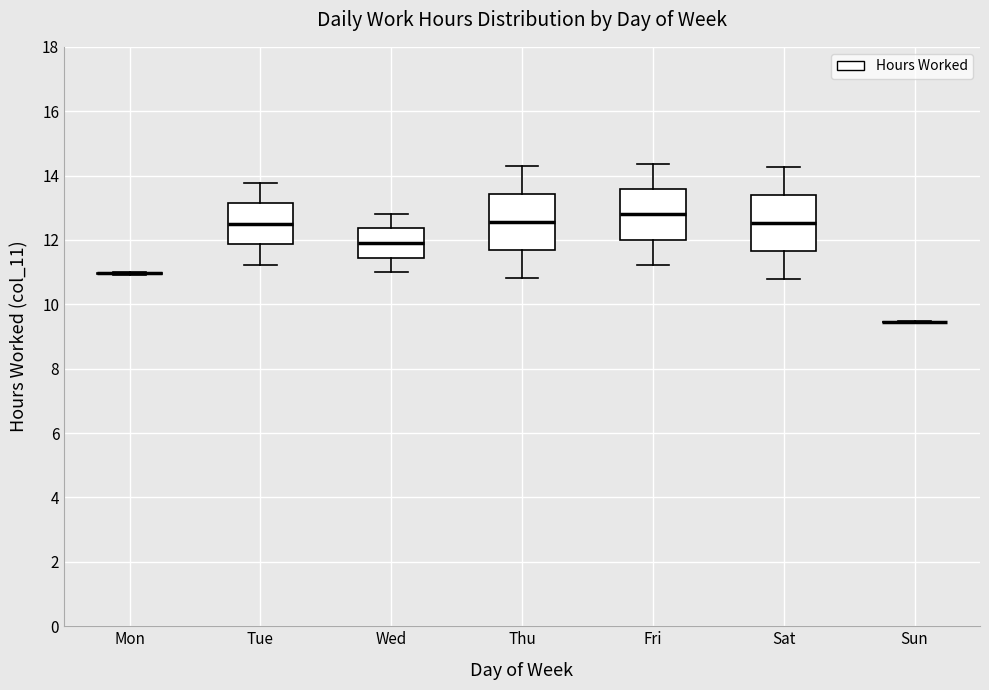

Reading left to right, read every box against the y-axis: the position of its median line, the range the box covers, and the ends of its whiskers. The values are not printed on the chart, so give them approximately, as read against the axis.

Mon: box collapsed to a line at 11.0, whiskers 11.0 to 11.0
Tue: median 12.6, box 11.8 to 13.2, whiskers 11.2 to 13.8
Wed: median 12.0, box 11.4 to 12.4, whiskers 11.0 to 12.8
Thu: median 12.6, box 11.6 to 13.4, whiskers 10.8 to 14.4
Fri: median 12.8, box 12.0 to 13.6, whiskers 11.2 to 14.4
Sat: median 12.6, box 11.6 to 13.4, whiskers 10.8 to 14.2
Sun: box collapsed to a line at 9.4, whiskers 9.4 to 9.4